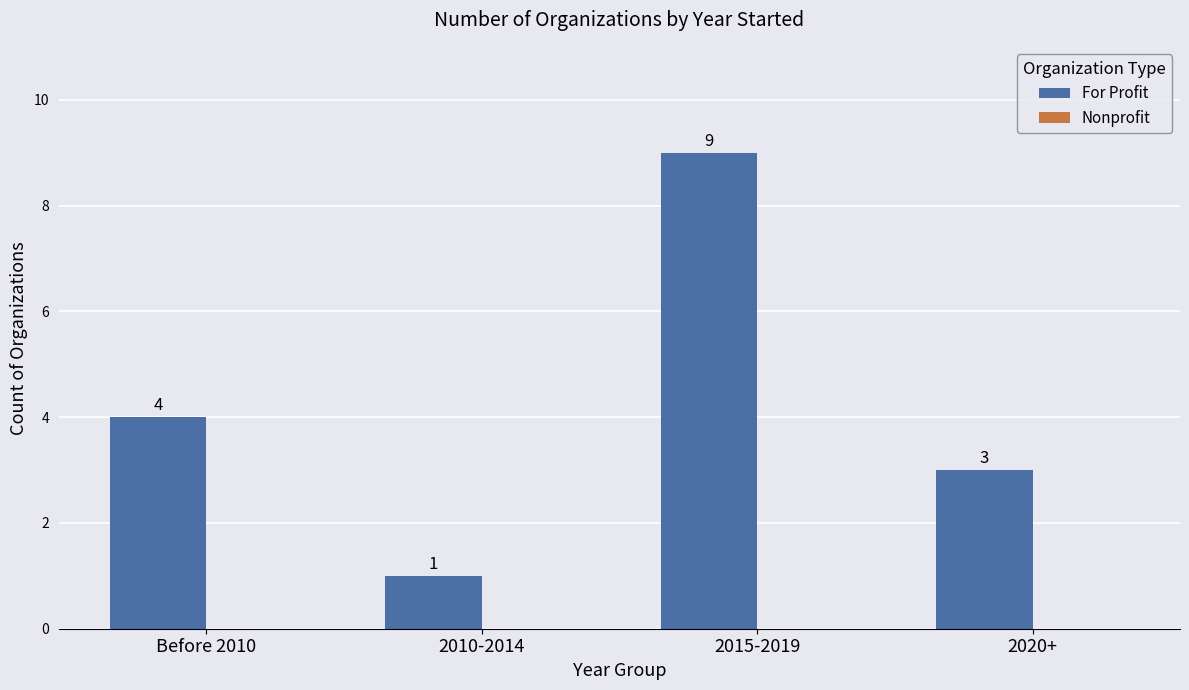

Rank the categories by value from highest to lowest.

2015-2019, Before 2010, 2020+, 2010-2014